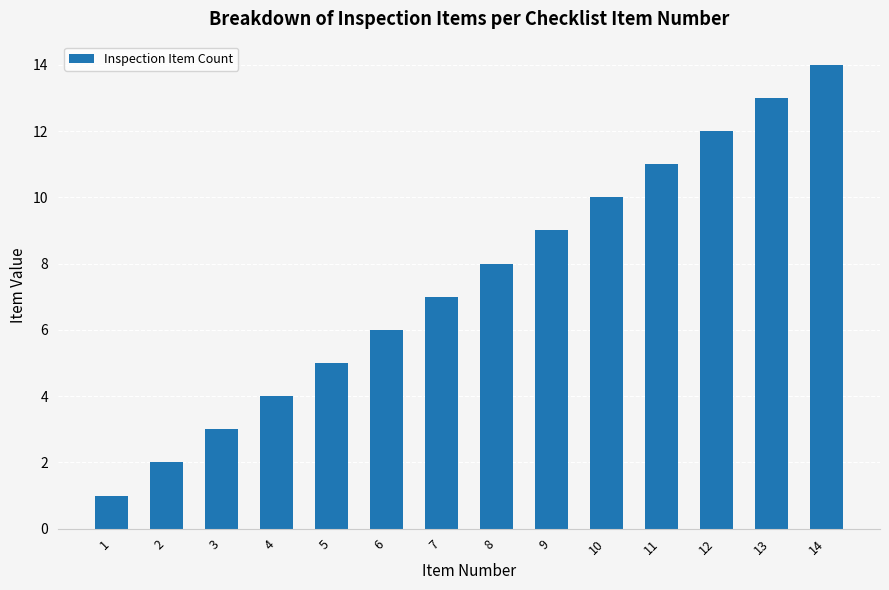

How many distinct data groups are displayed?

1